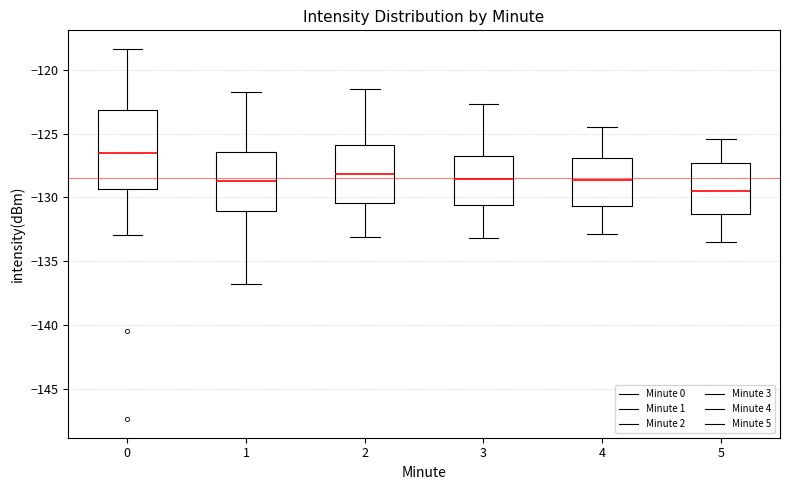

Where is the upper edge of the box at x = 2 on the y-axis? The values are not printed on the chart, so give them approximately, as read against the axis.

-126.0